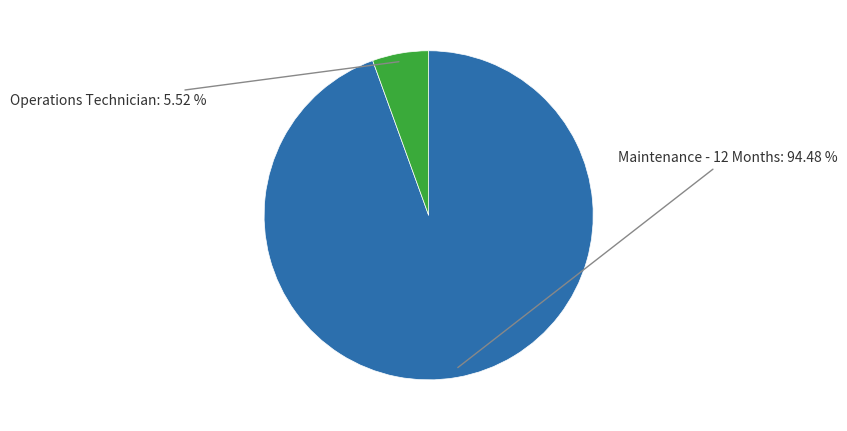

To the nearest percent, what percentage of the pie is Maintenance - 12 Months?

94%